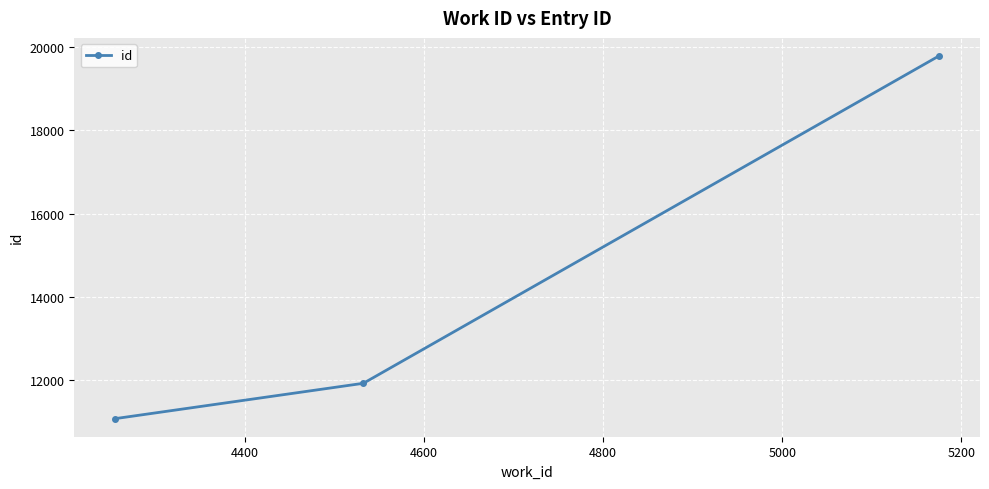

Reading left to right, what are all the values shown in this chart?

11074	11922	19785